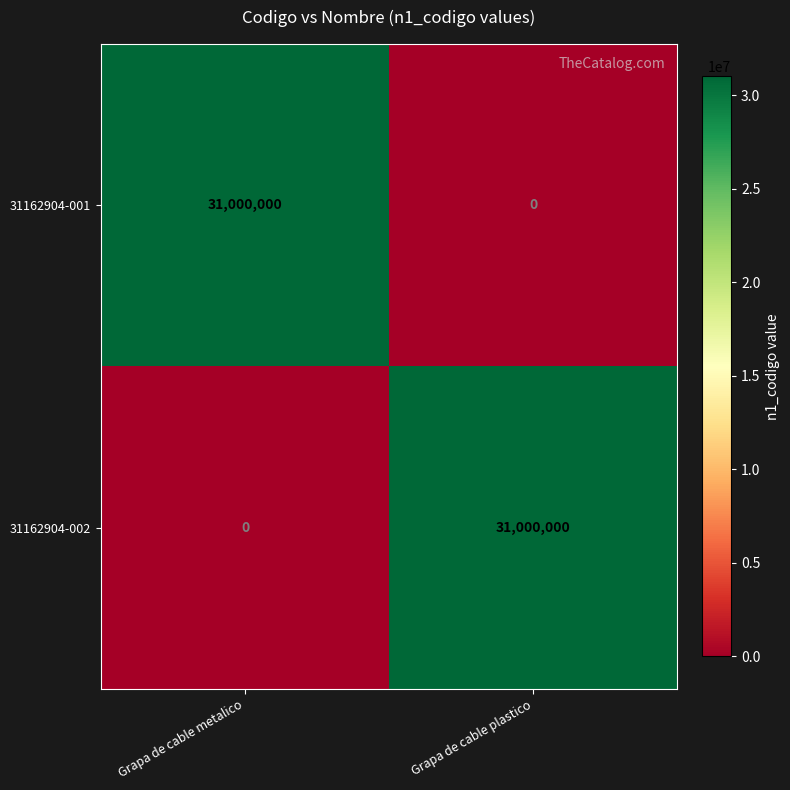

What is the greatest value displayed?

31000000